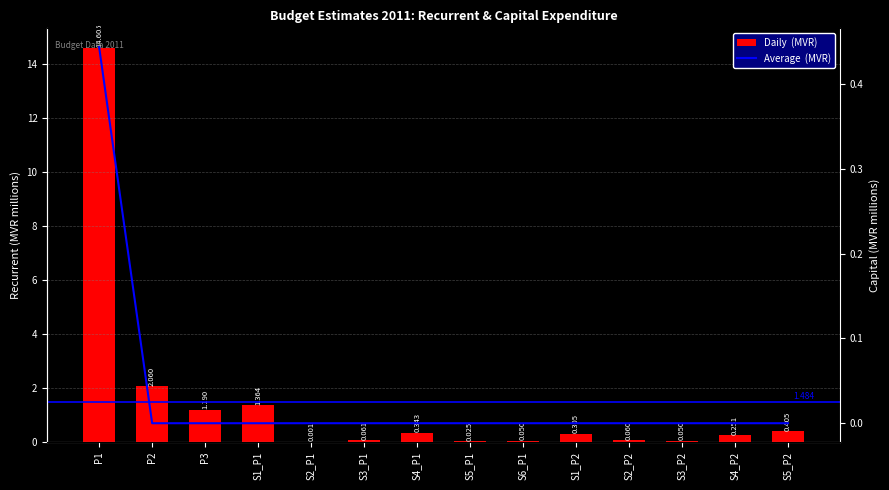

How many values in Average  (MVR) are above zero?

1